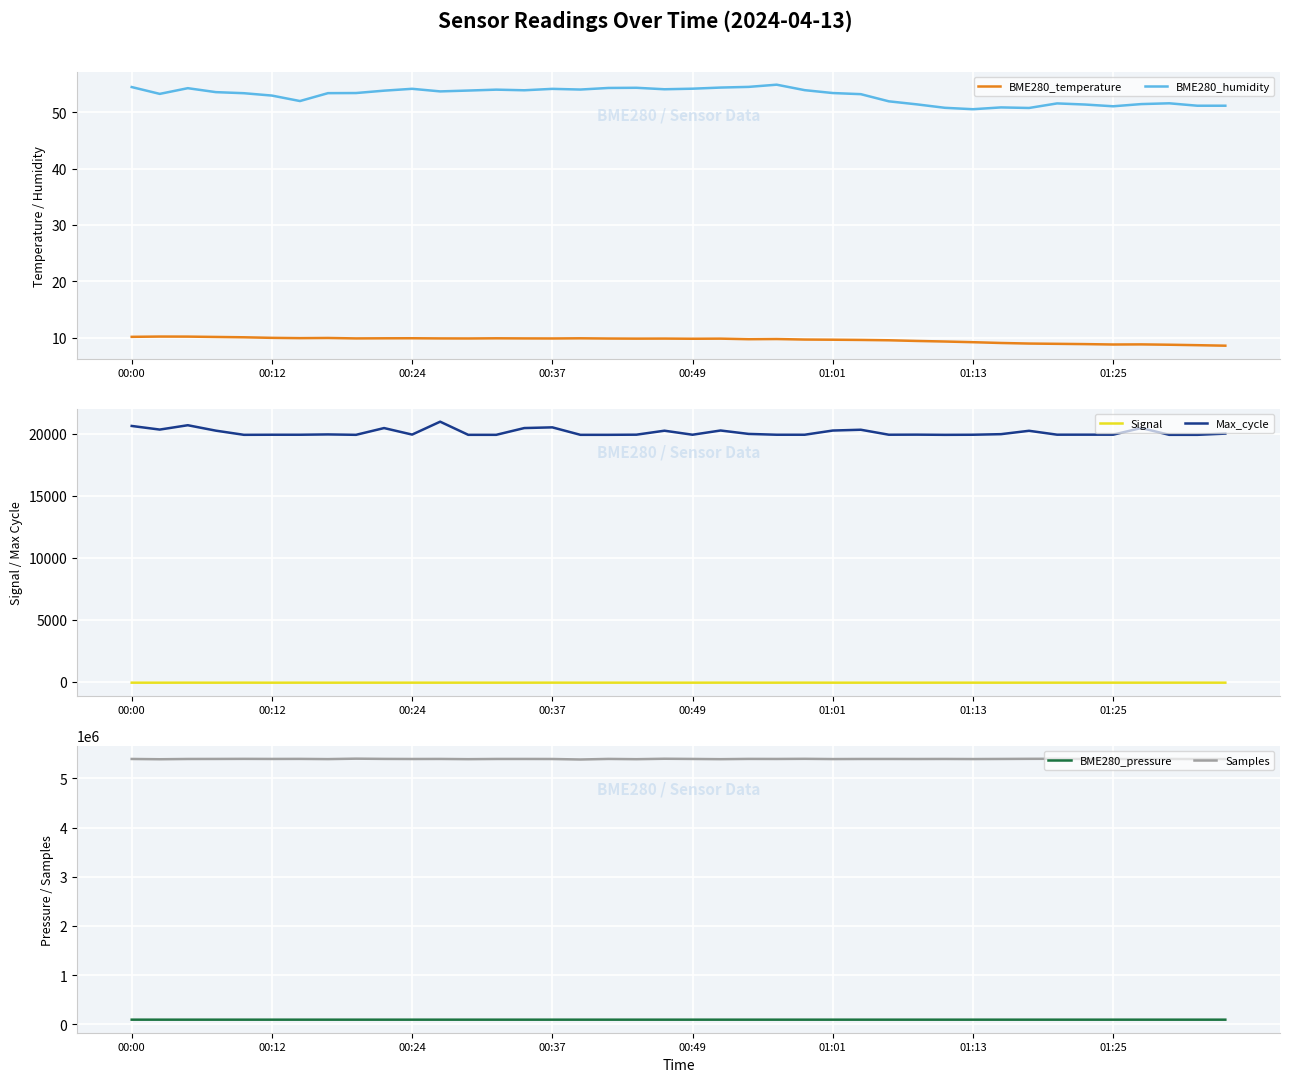

What is the lowest value of the Samples series?

5382615.0